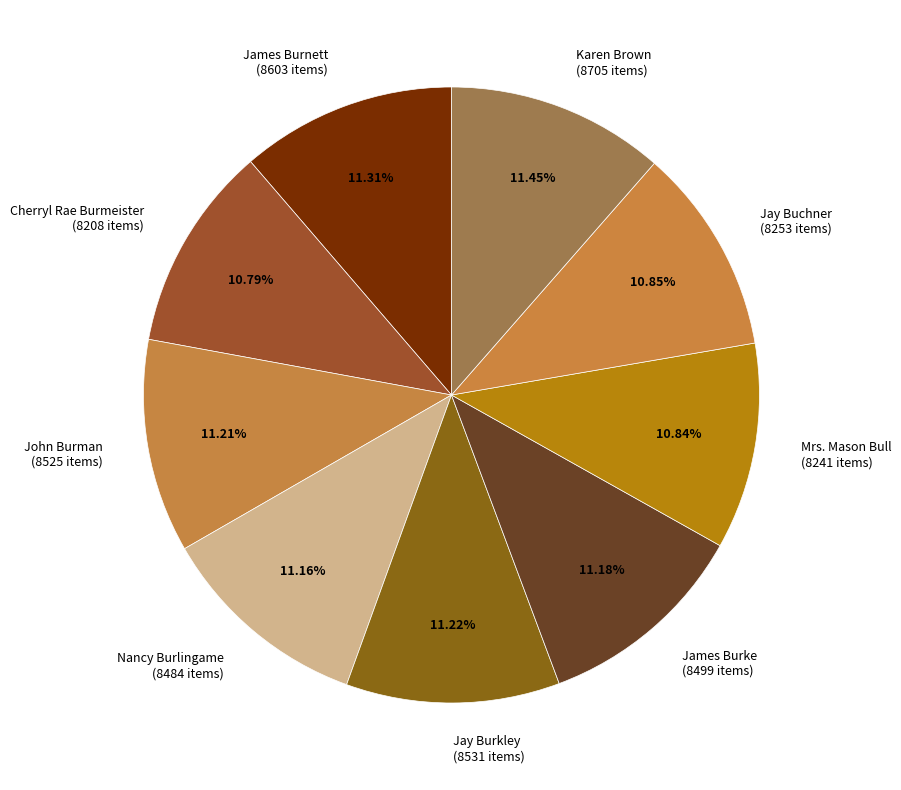

Combined, what portion of the pie is Jay Buchner and Karen Brown?

22.3%